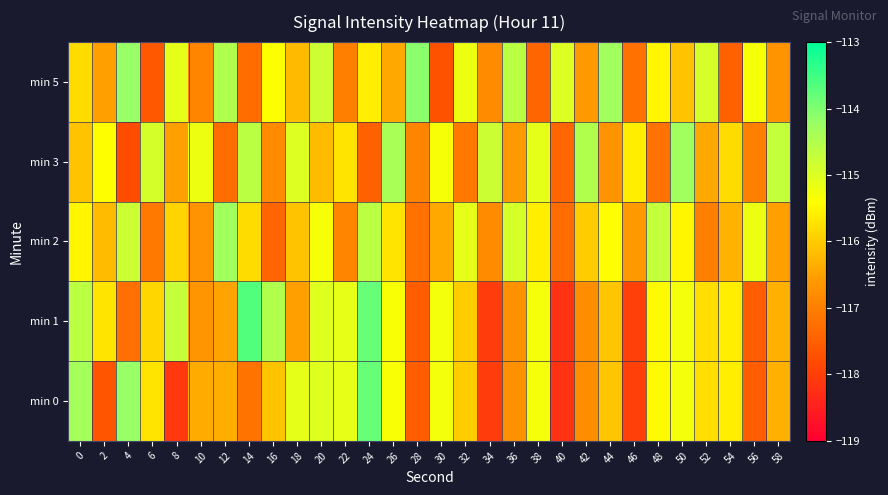

At how many categories does at least one series exceed -115?

19